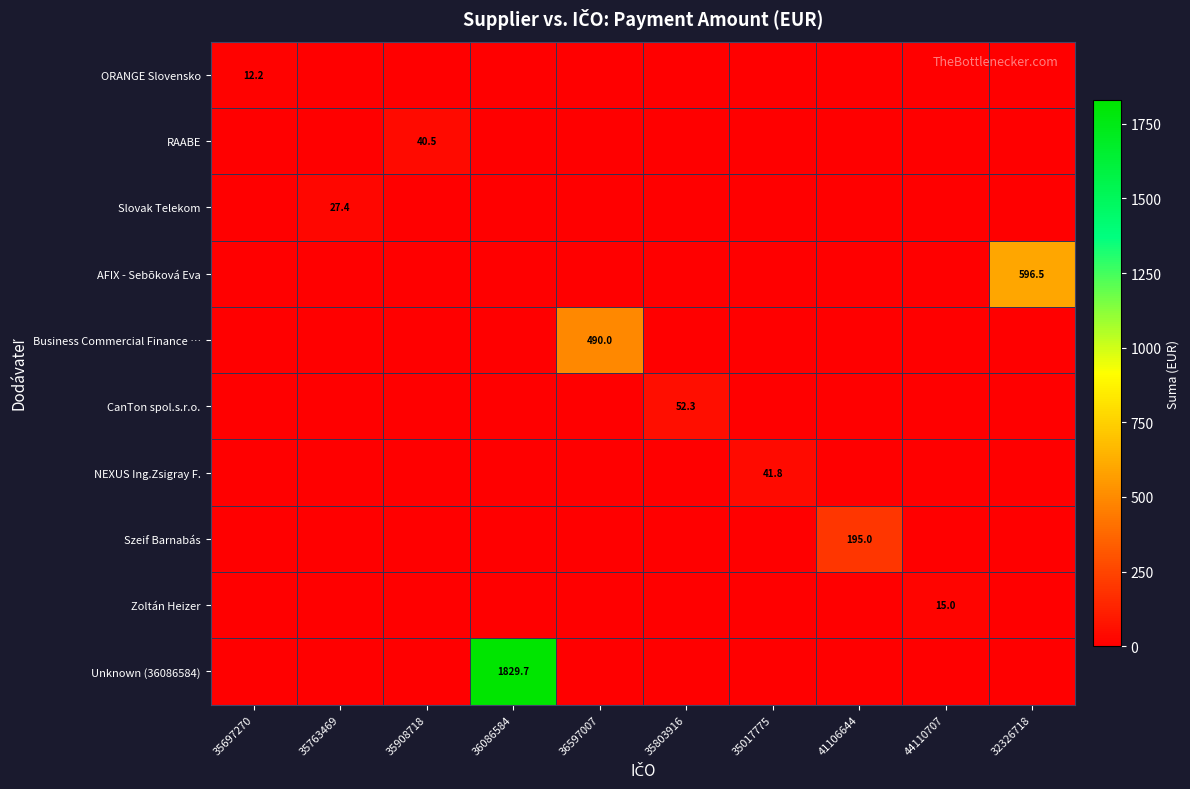

At which category is the sum across all series the highest?

36086584